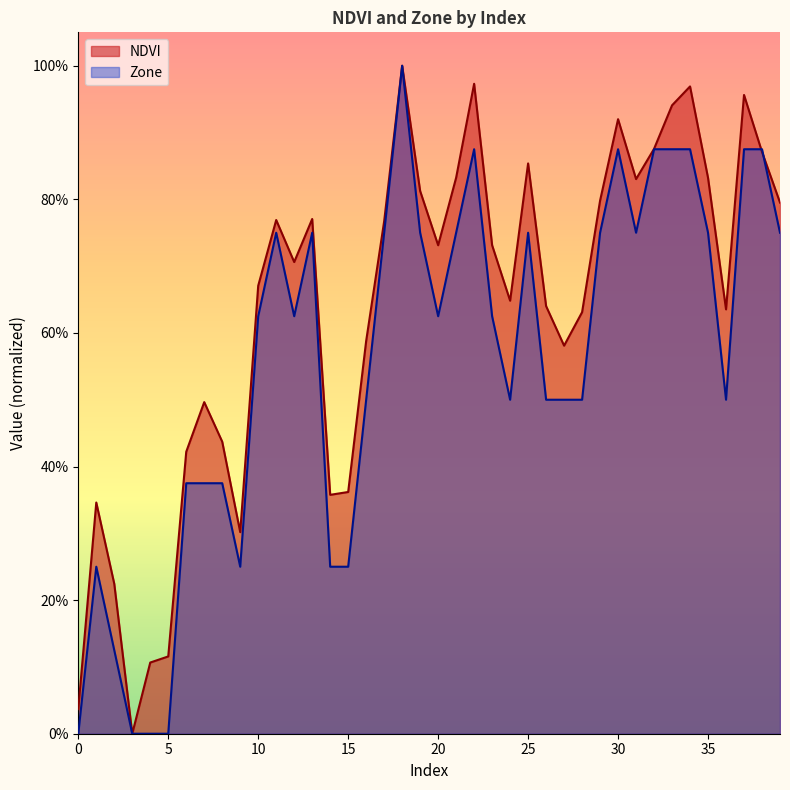

What is the approximate value of Zone at 23?

0.6